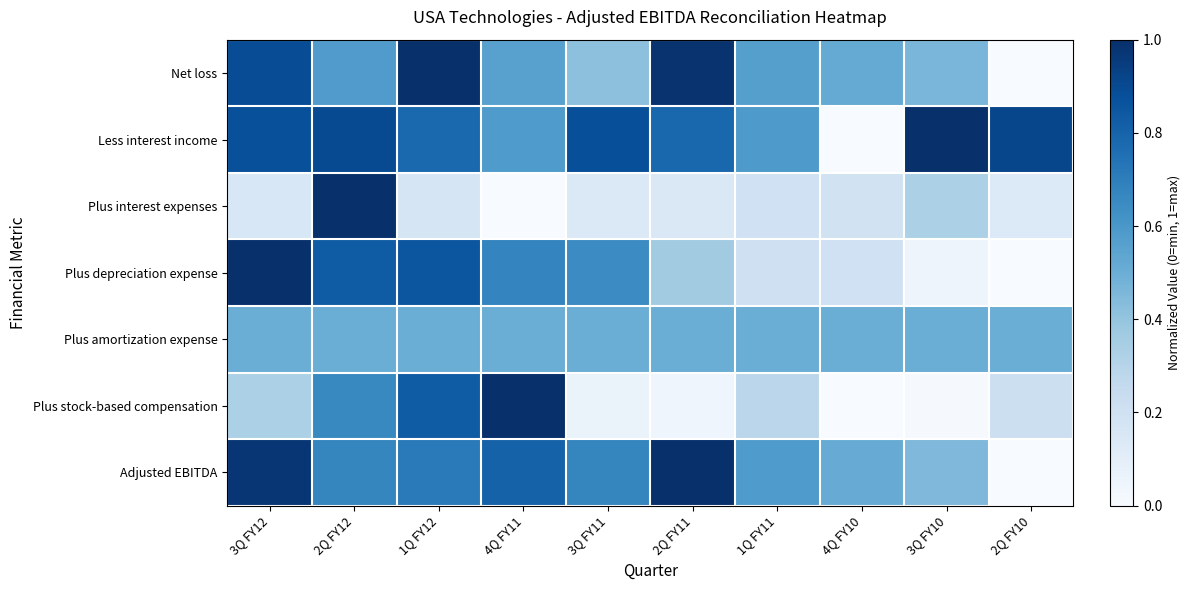

Which category has the highest value across all series?

1Q FY12